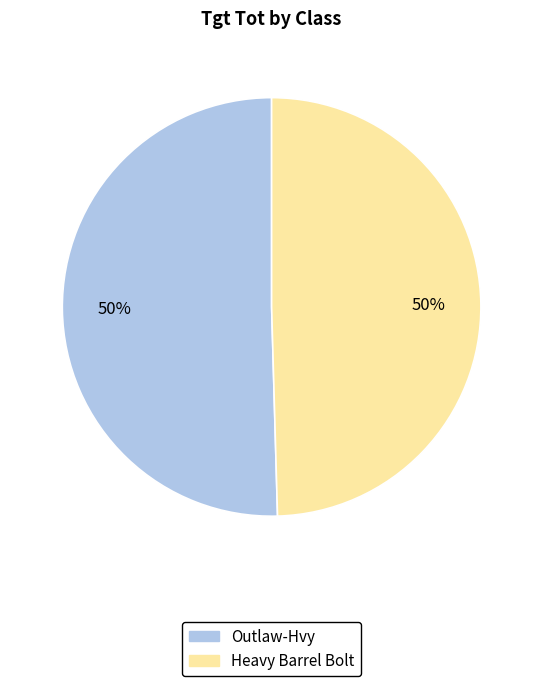

Approximately how many times larger is the value at Outlaw-Hvy compared to Heavy Barrel Bolt?

1.0